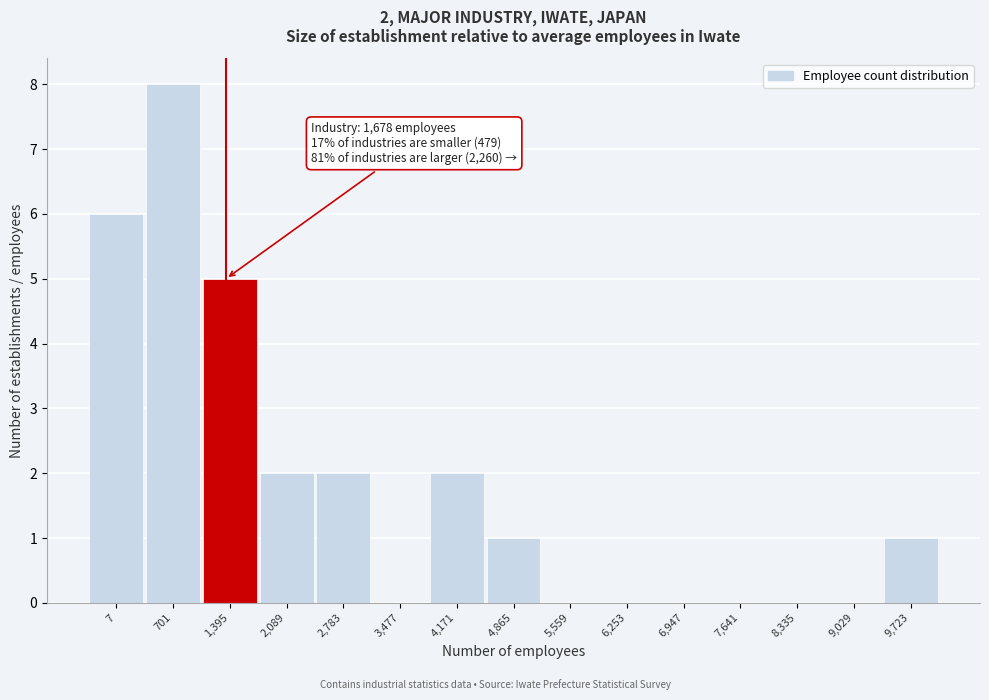

Reading left to right, extract all data points from this chart.

7=6	701=8	1,395=5	2,089=2	2,783=2	3,477=0	4,171=2	4,865=1	5,559=0	6,253=0	6,947=0	7,641=0	8,335=0	9,029=0	9,723=1